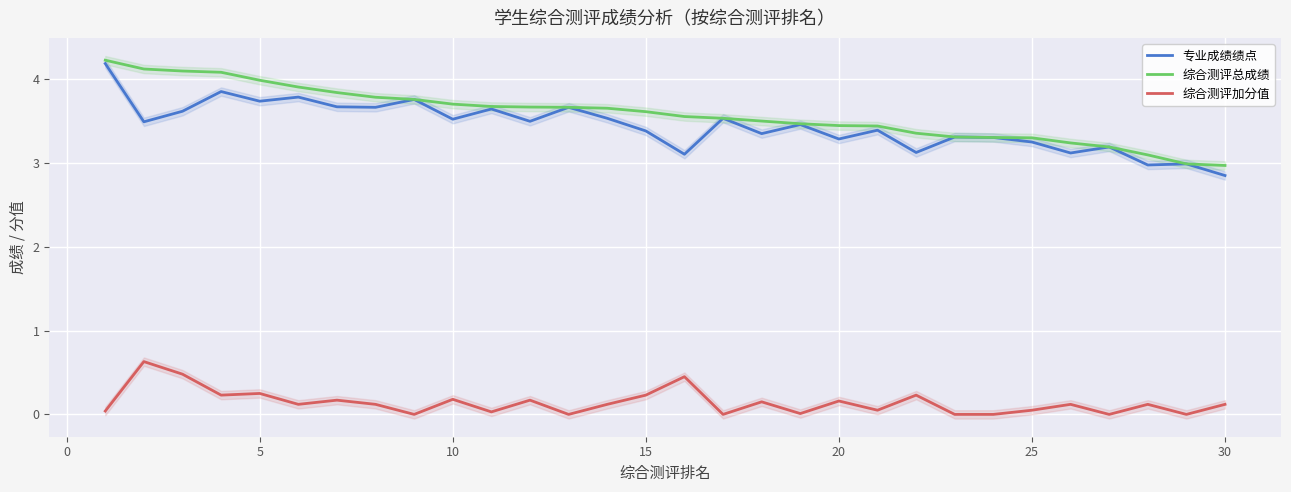

True or false: 专业成绩绩点 and 综合测评加分值 intersect in this chart.

False